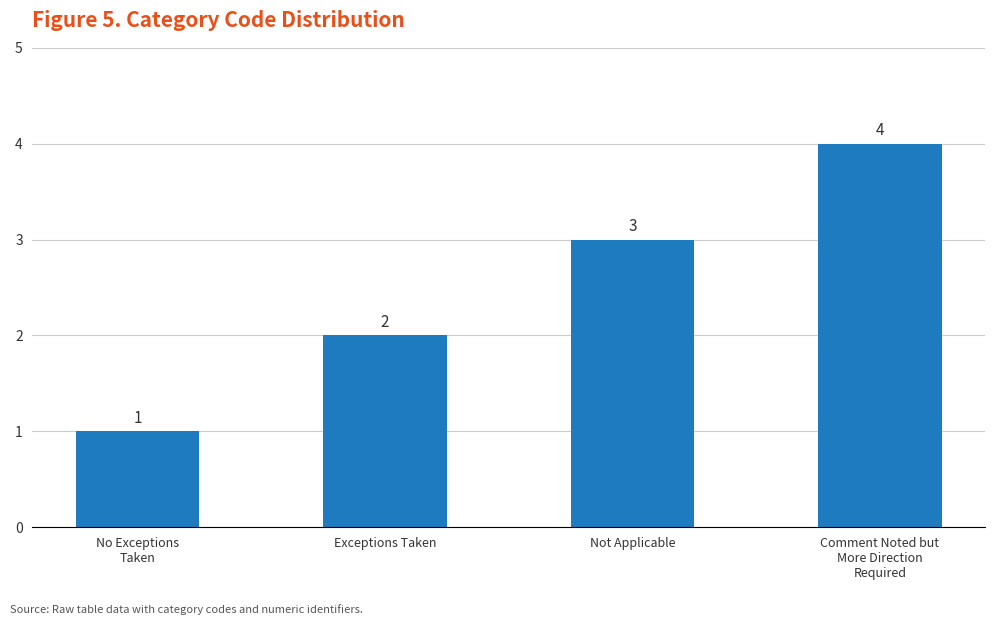

How many values are between 2 and 4?

3